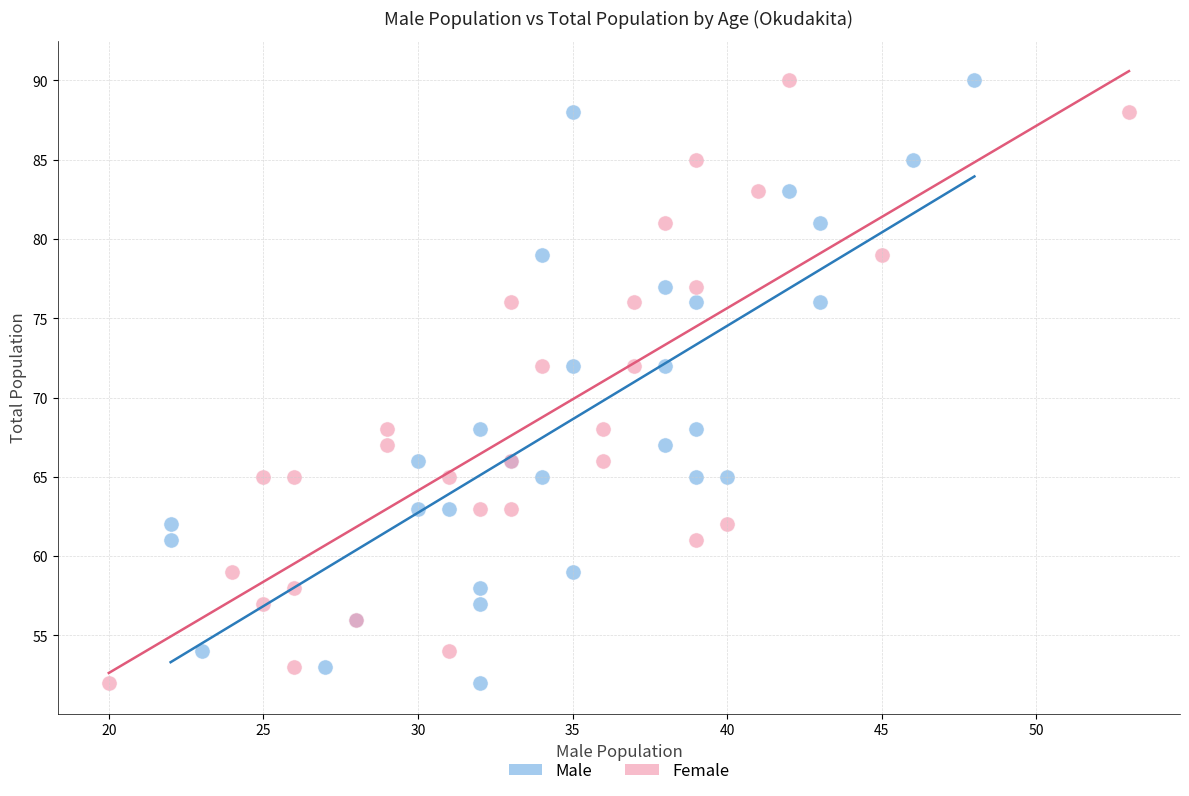

What are all the series names shown in the legend?

Male, Female